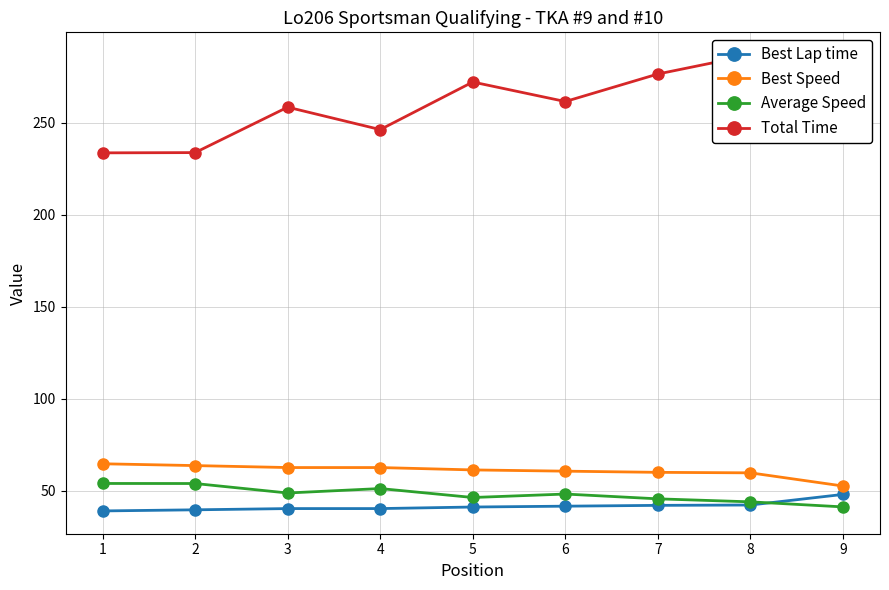

At which category is the sum across all series the highest?

8